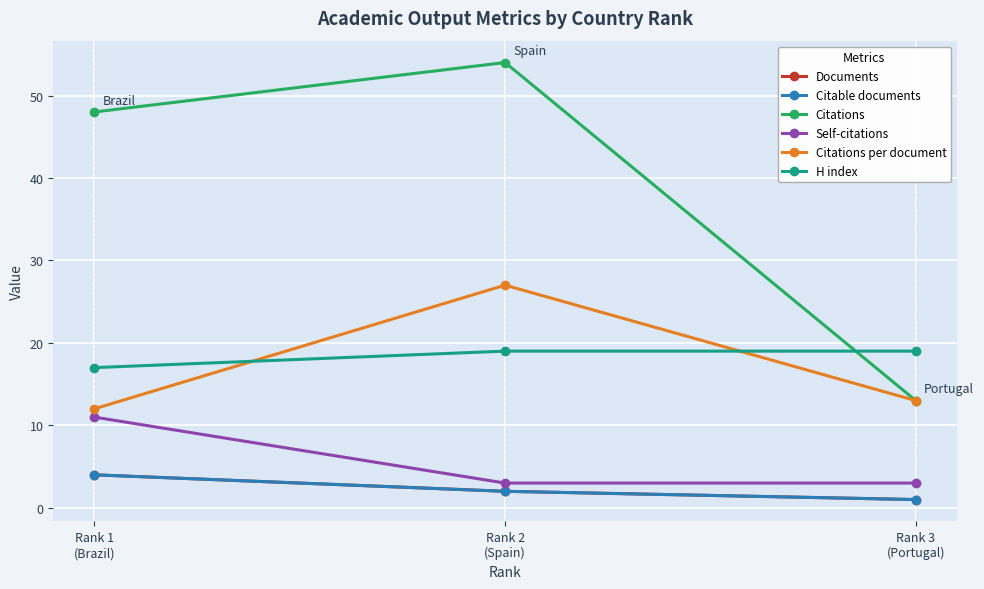

What position from the right is Rank 1
(Brazil)?

3